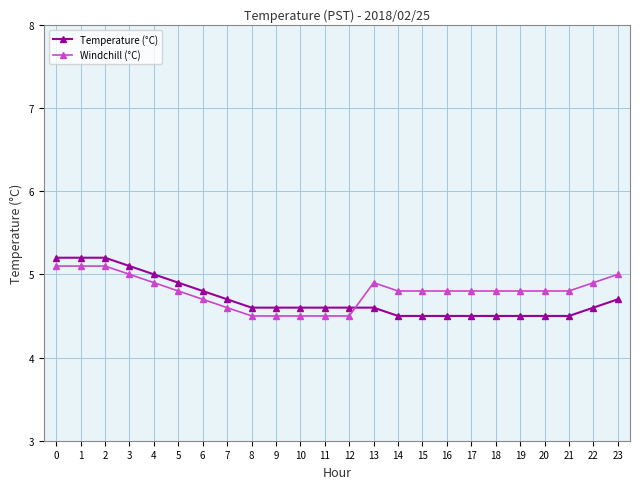

What is the difference between the second highest and second lowest values in the Windchill (°C) series?

0.6